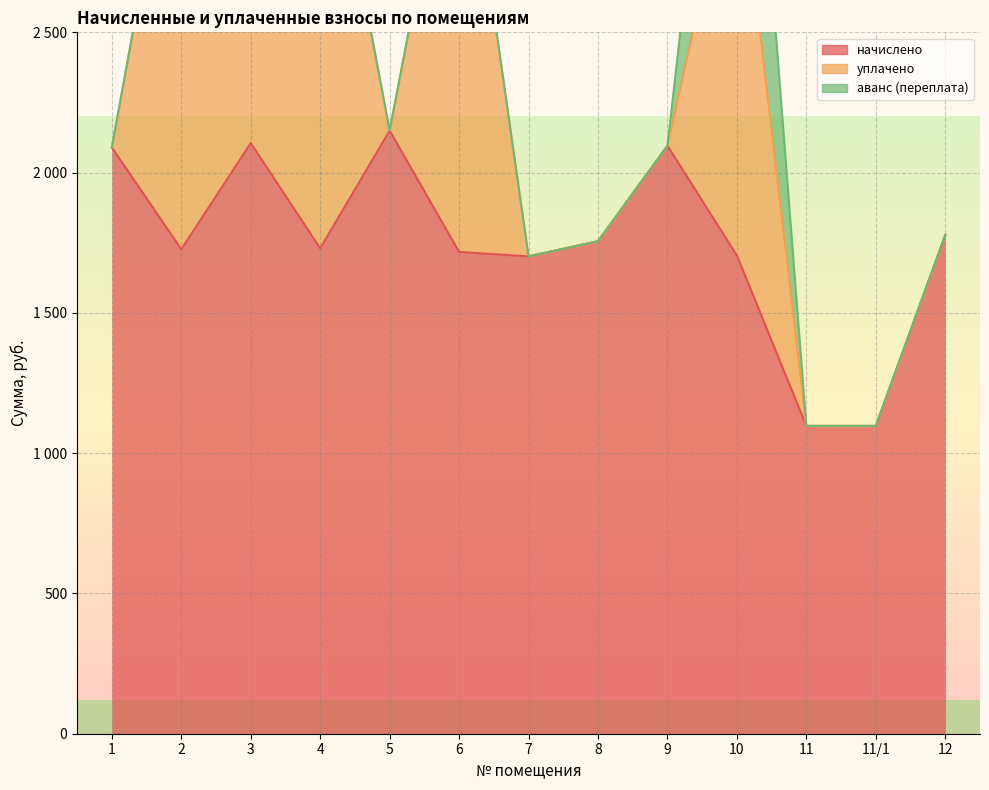

What is the label of the 9th point from the left?

9